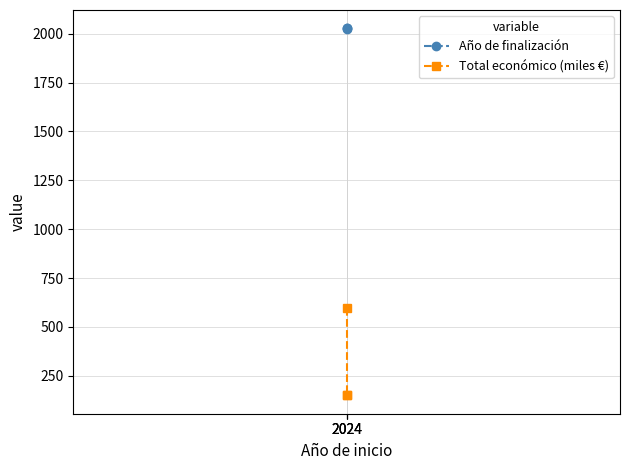

What is the approximate value of Total económico (miles €) at 2024?

599.3